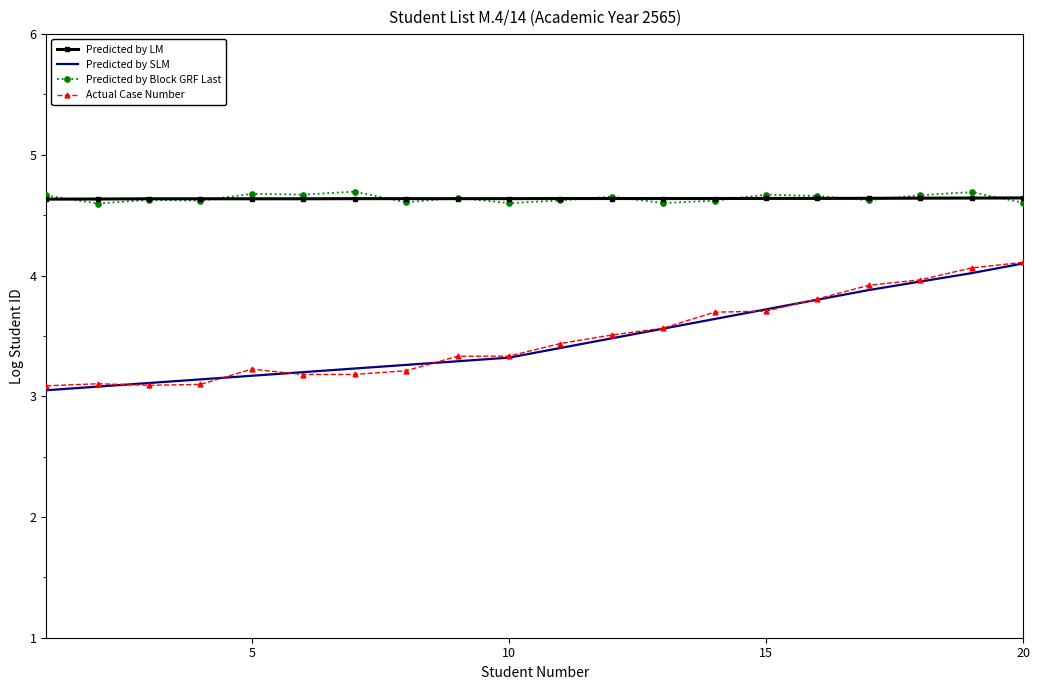

How many Predicted by LM values are between 4 and 5?

20